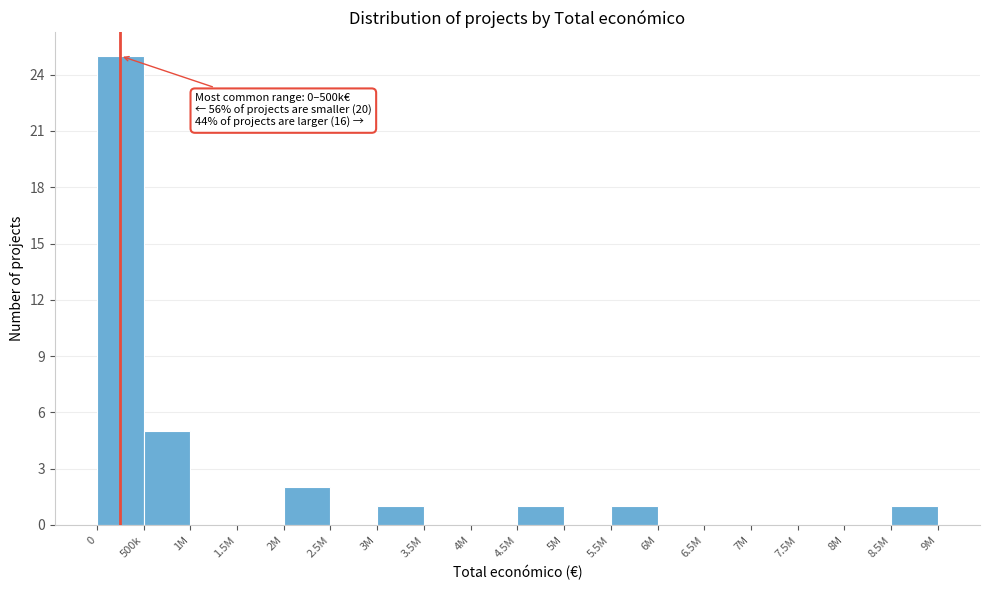

Reading left to right, extract all data points from this chart.

0=25	500k=5	1M=0	1.5M=0	2M=2	2.5M=0	3M=1	3.5M=0	4M=0	4.5M=1	5M=0	5.5M=1	6M=0	6.5M=0	7M=0	7.5M=0	8M=0	8.5M=1